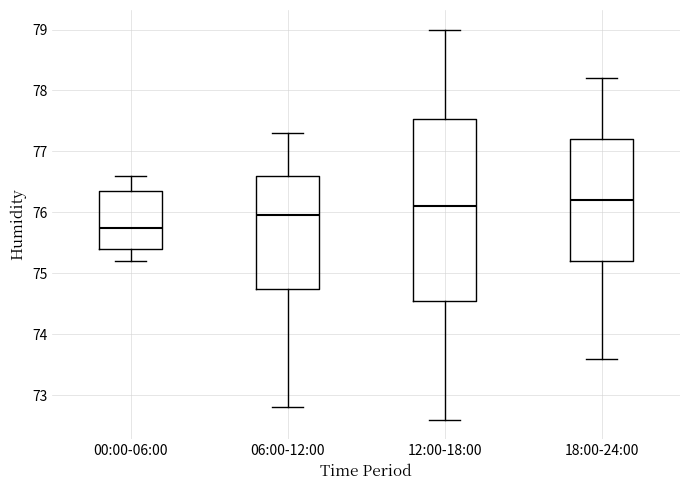

Reading left to right, transcribe this box plot: for each box, give where its median line is, the range the box spans, and where its two whiskers end, as read against the y-axis. The values are not printed on the chart, so give them approximately, as read against the axis.

00:00-06:00: median 75.8, box 75.4 to 76.4, whiskers 75.2 to 76.6
06:00-12:00: median 76.0, box 74.8 to 76.6, whiskers 72.8 to 77.3
12:00-18:00: median 76.1, box 74.6 to 77.5, whiskers 72.6 to 79.0
18:00-24:00: median 76.2, box 75.2 to 77.2, whiskers 73.6 to 78.2